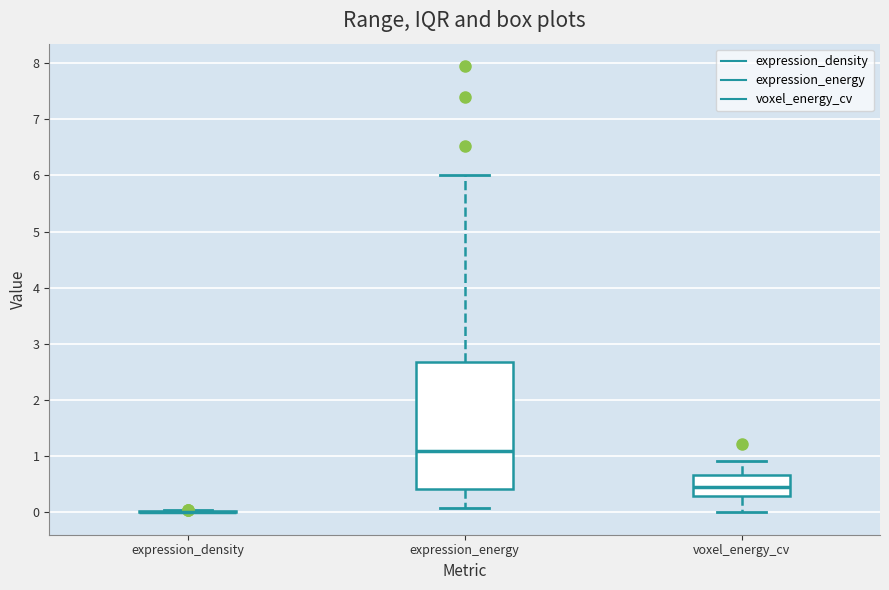

Where does the median line of the box for expression_energy sit on the y-axis? The values are not printed on the chart, so give them approximately, as read against the axis.

1.1